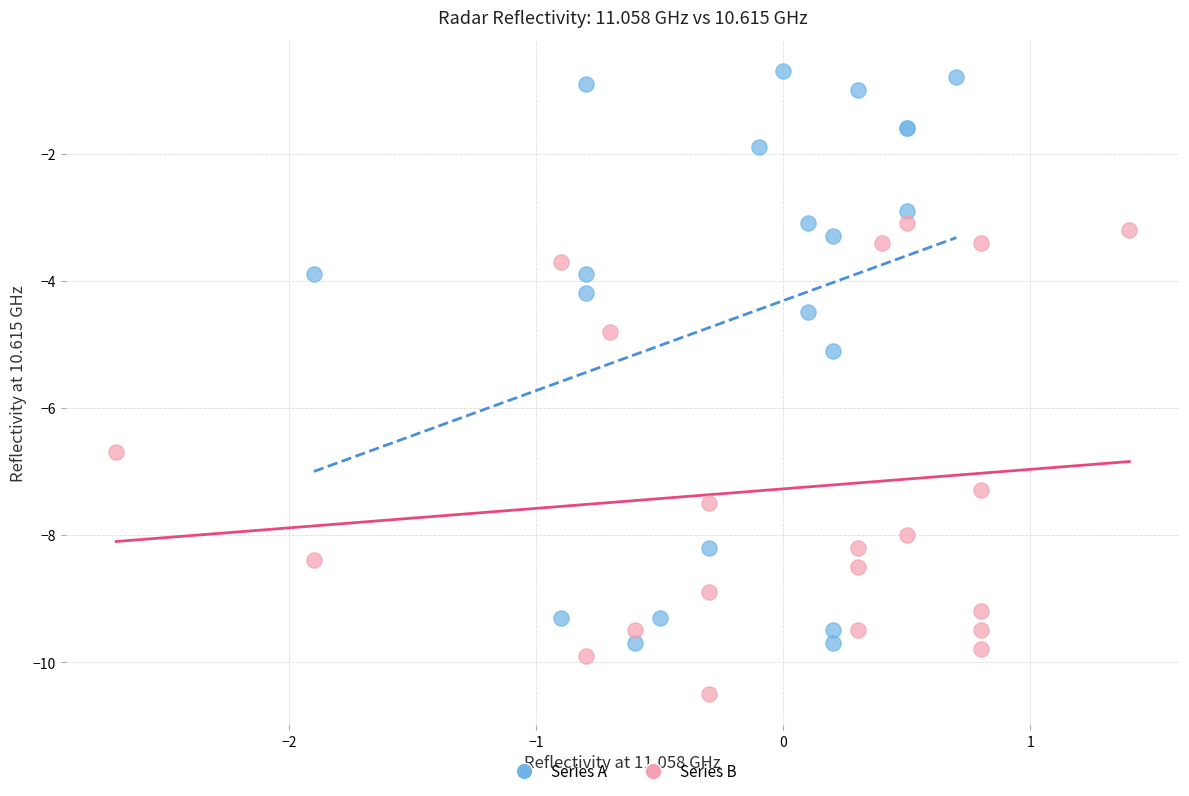

What are all the series names shown in the legend?

Series A, Series B